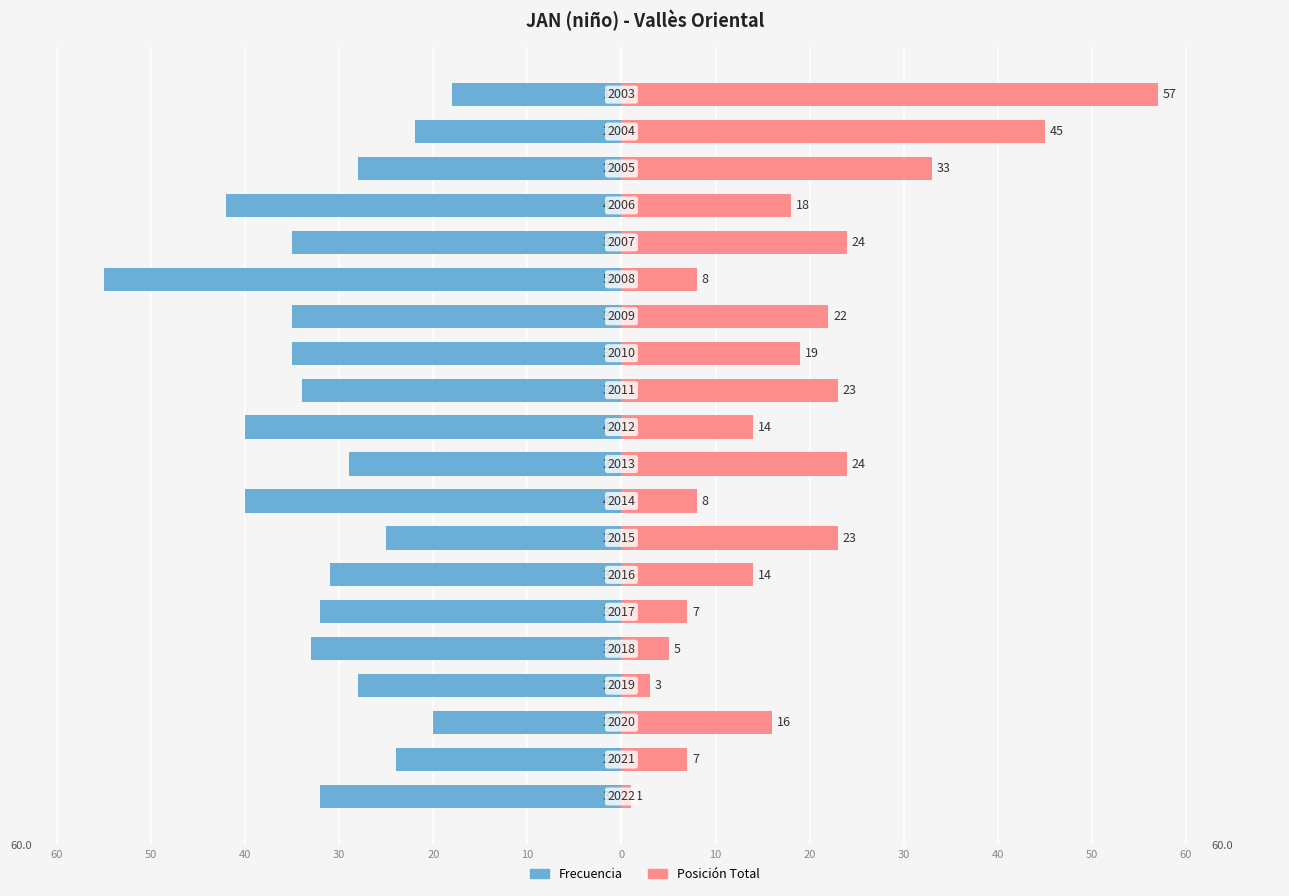

Are the bars grouped side by side (vs. stacked)?

Yes